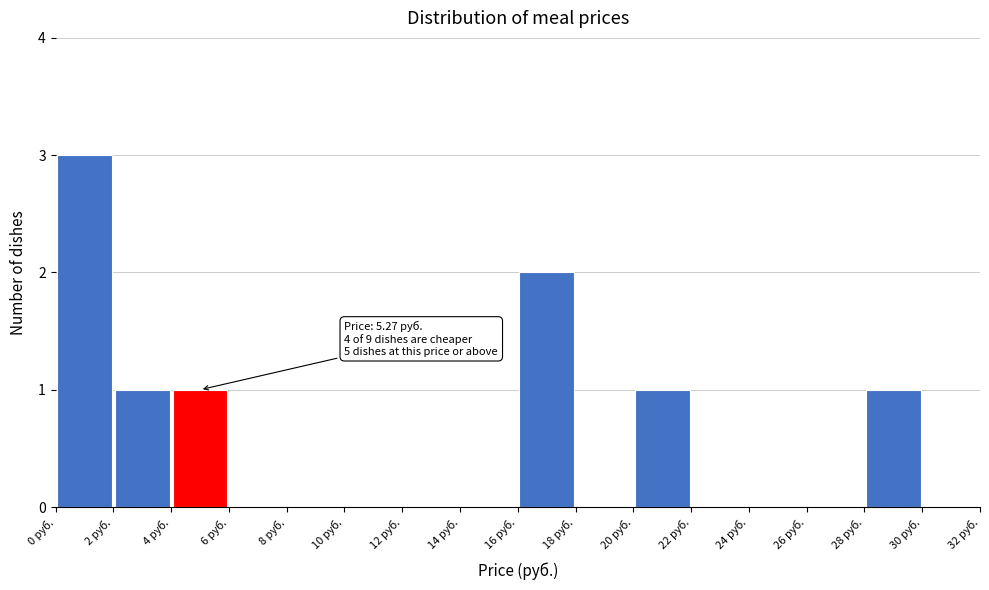

Which range on the x-axis has the tallest bar?

0 to 2